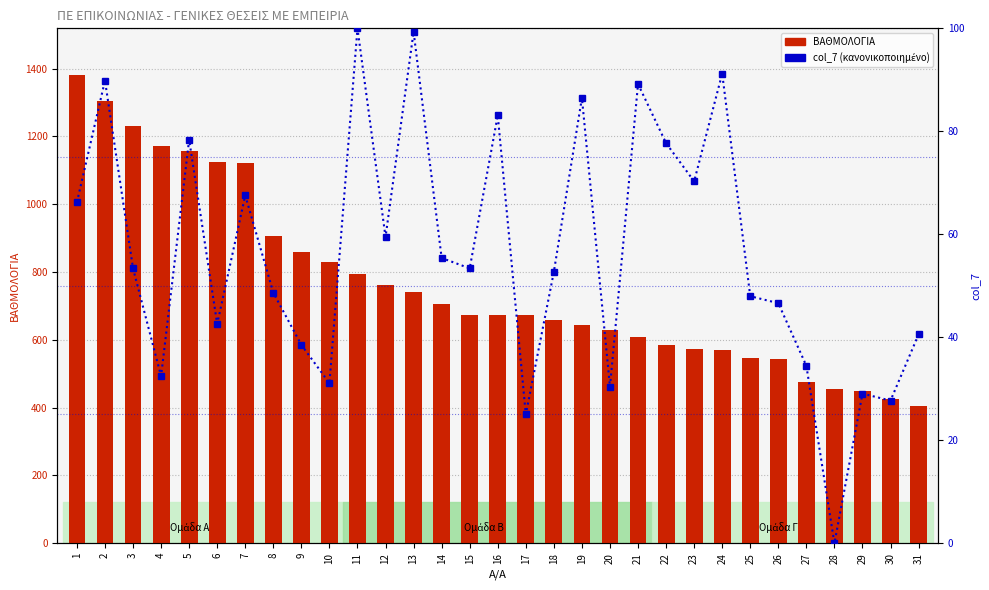

What is the difference between the second highest and second lowest values in the ΒΑΘΜΟΛΟΓΙΑ series?

880.0